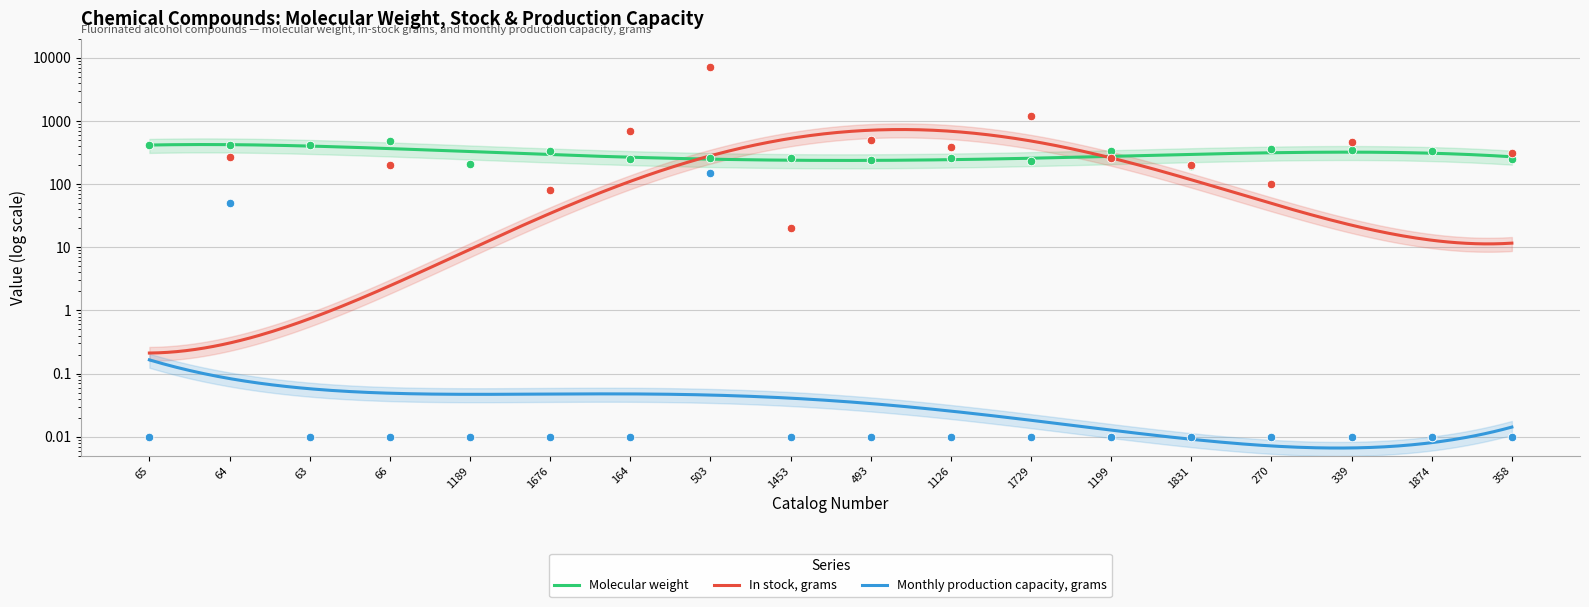

What are all the series names shown in the legend?

Molecular weight, In stock, grams, Monthly production capacity, grams